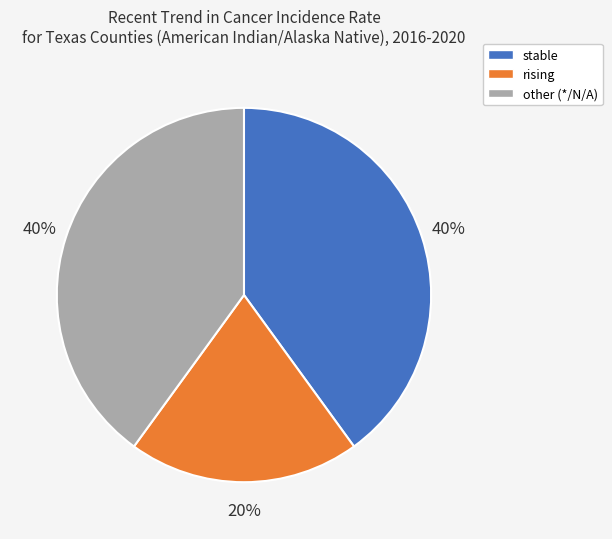

Is it true that stable is 40% of the pie?

True